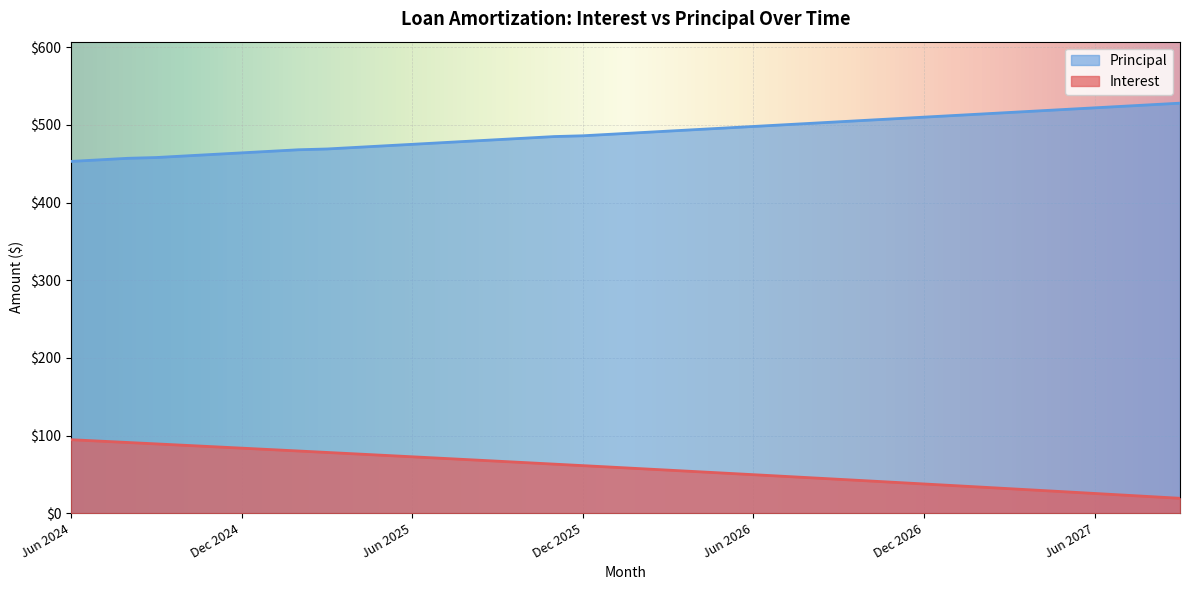

What is the sum of all Principal values?

19590.0